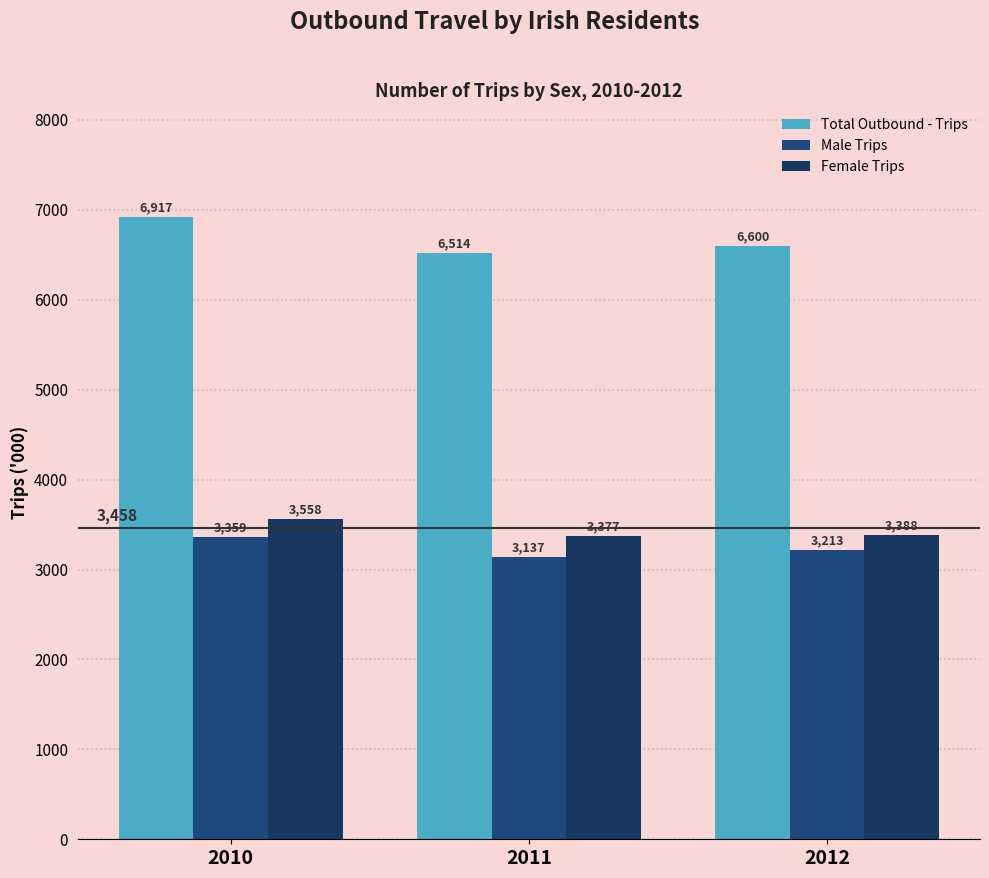

List the series in order of their peak value, highest first.

Total Outbound - Trips, Female Trips, Male Trips